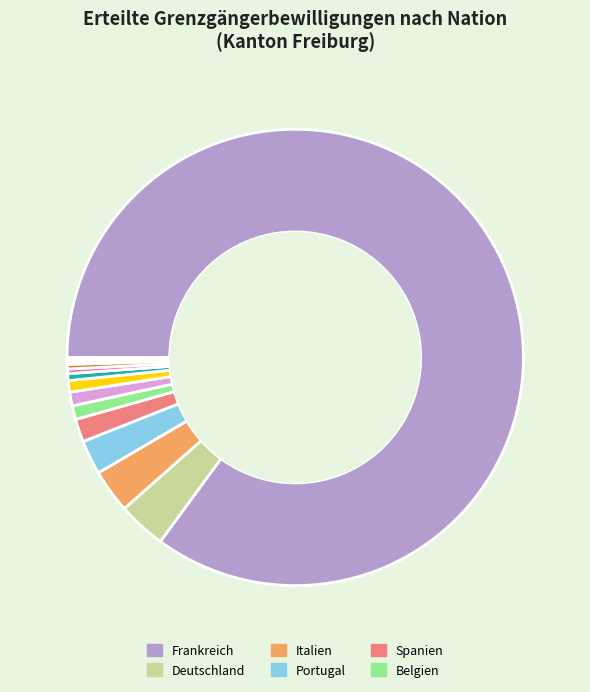

Is there any slice that represents more than half of the pie?

Yes